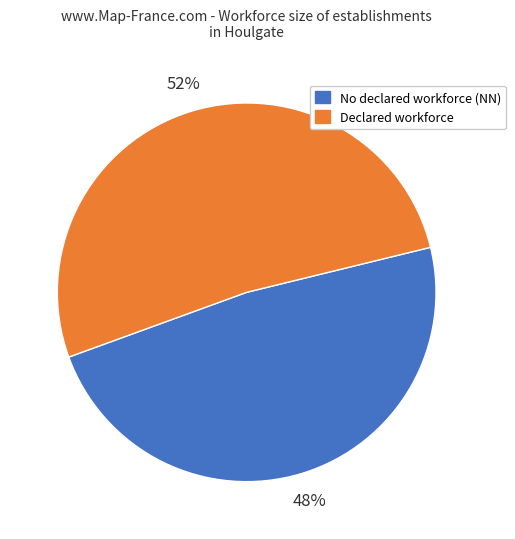

To the nearest percent, what is the average slice percentage?

50%